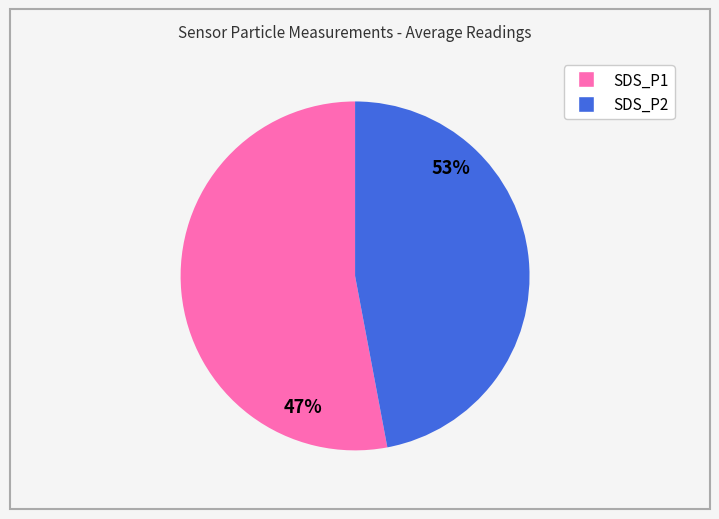

To the nearest percent, what is the difference between the SDS_P2 and SDS_P1 slice percentages?

6%